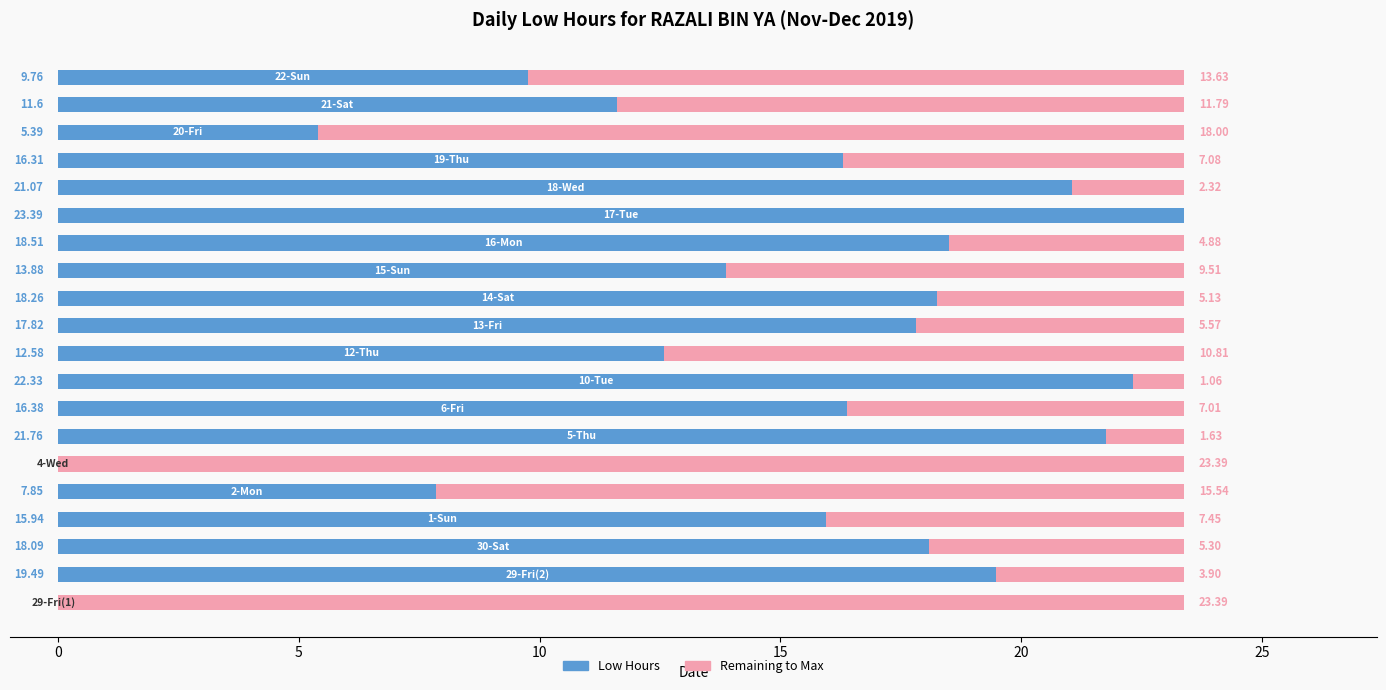

What are all the series names shown in the legend?

Low Hours, Remaining to Max